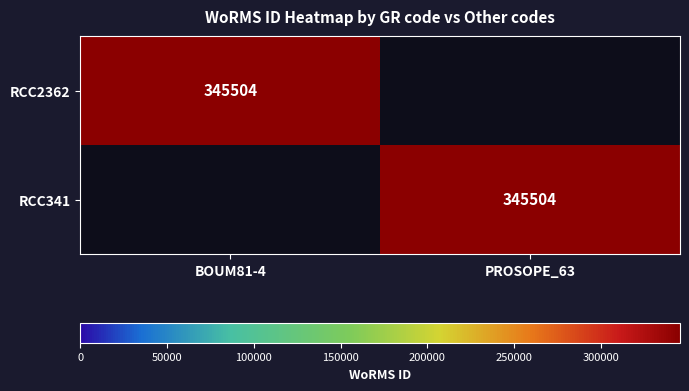

The value of RCC2362 at BOUM81-4 is 345504. True or false?

True